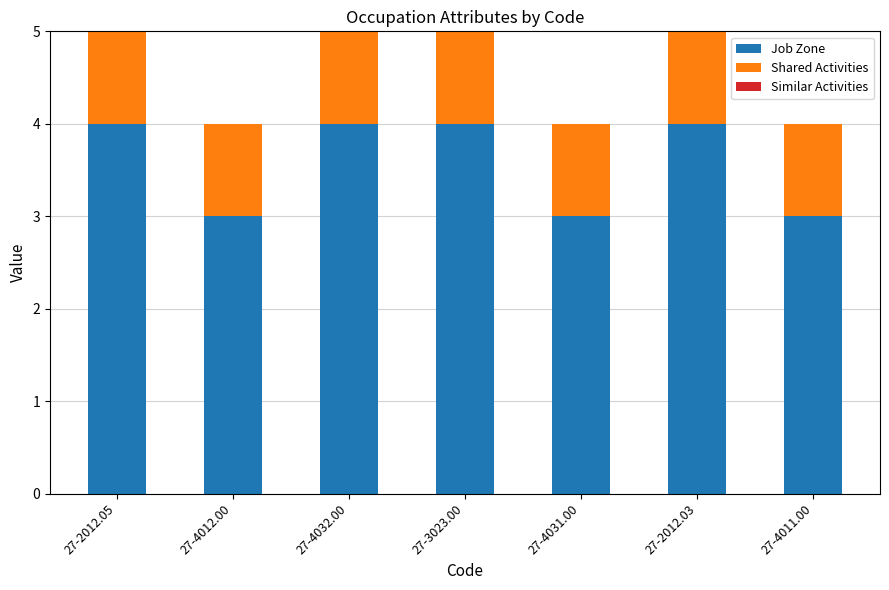

The Job Zone series shows 3 at 27-4011.00. True or false?

True